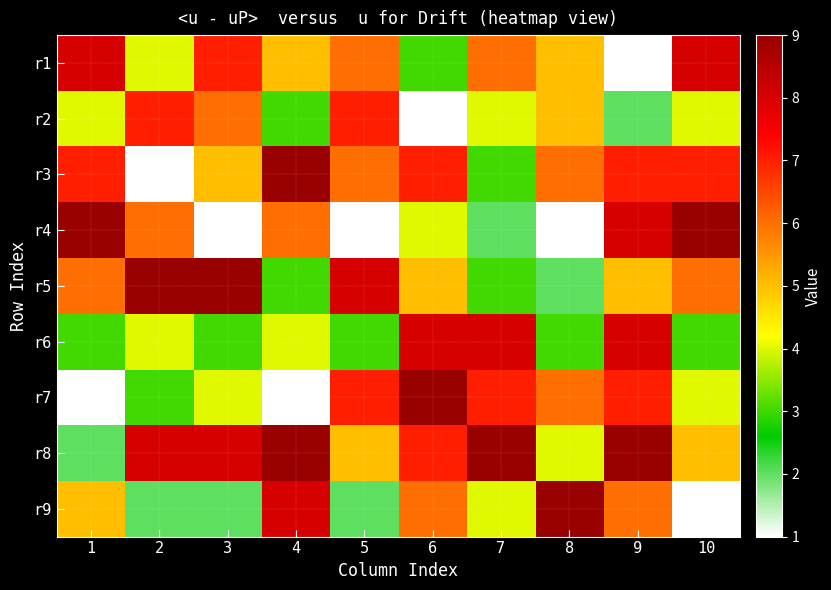

What is the total value across all series at 6?

50